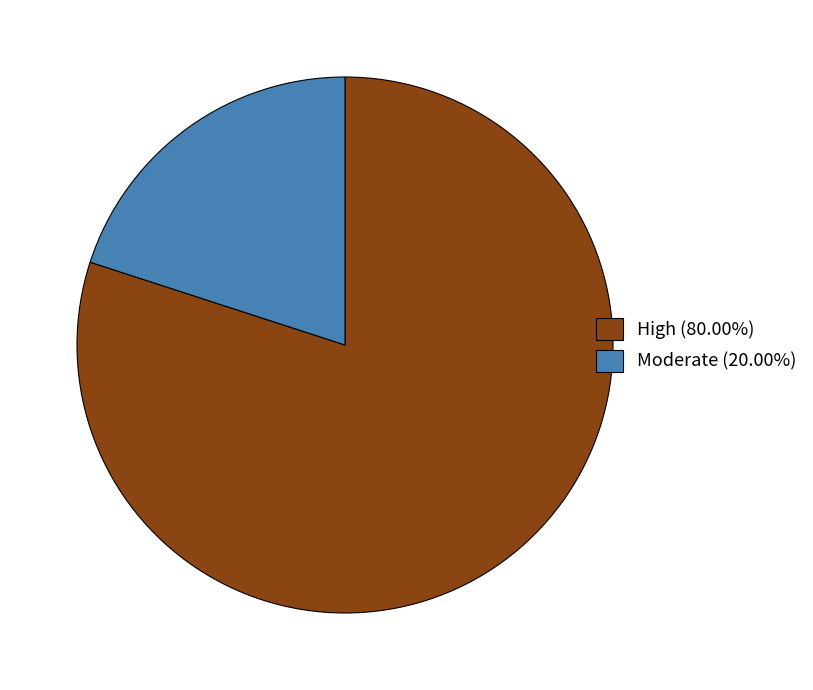

What is the ratio of the value at High (80.00%) to the value at Moderate (20.00%)?

4.0